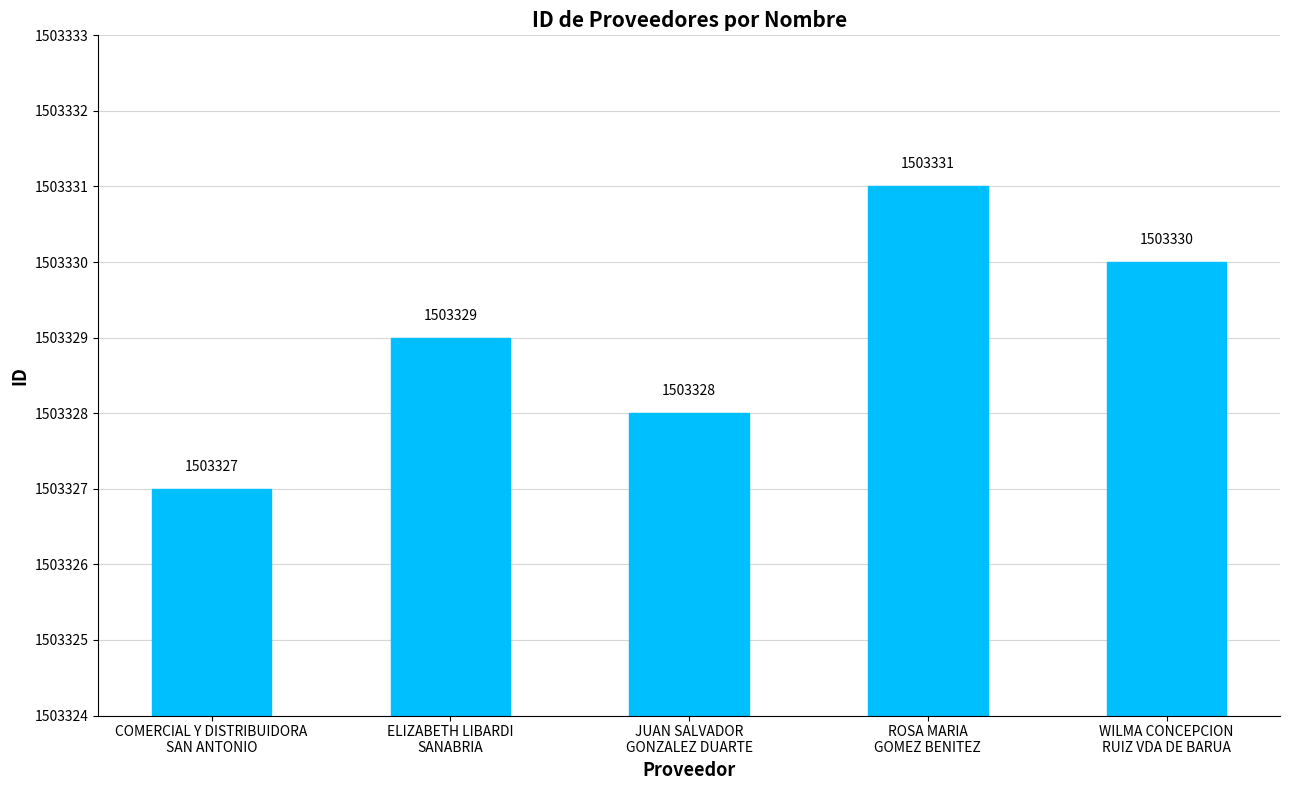

What is the difference between the values at ROSA MARIA
GOMEZ BENITEZ and COMERCIAL Y DISTRIBUIDORA
SAN ANTONIO?

4